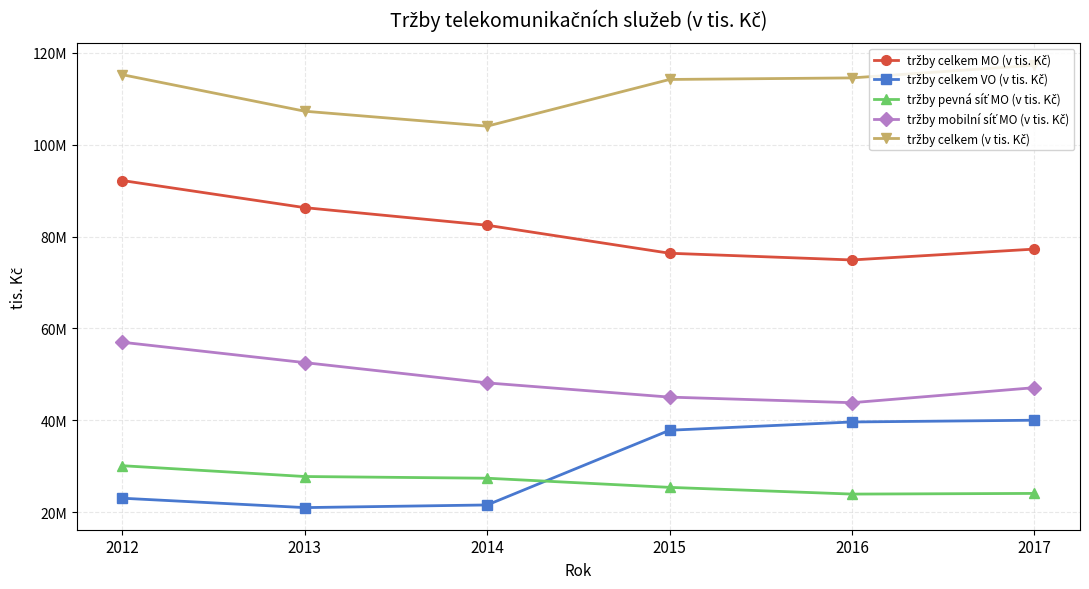

What is the difference between the highest and lowest values at 2017?

93200843